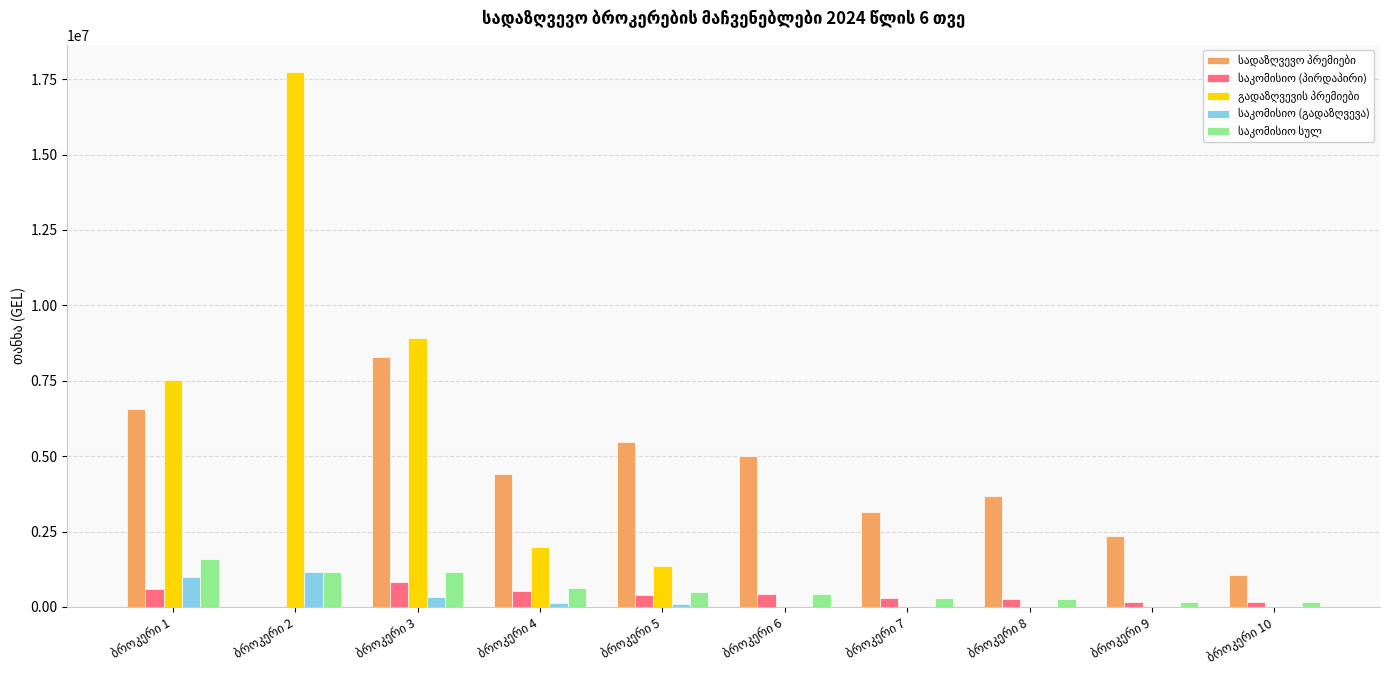

What is the sum of all გადაზღვევის პრემიები values?

37563935.8